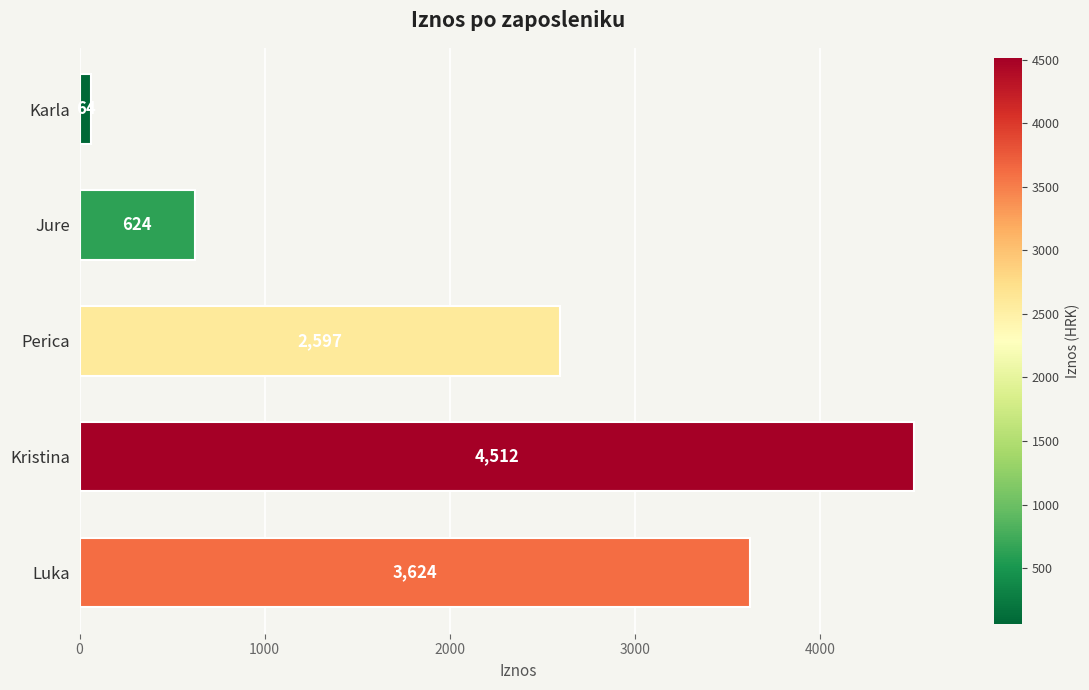

List the labels in order of value, largest first.

Kristina, Luka, Perica, Jure, Karla